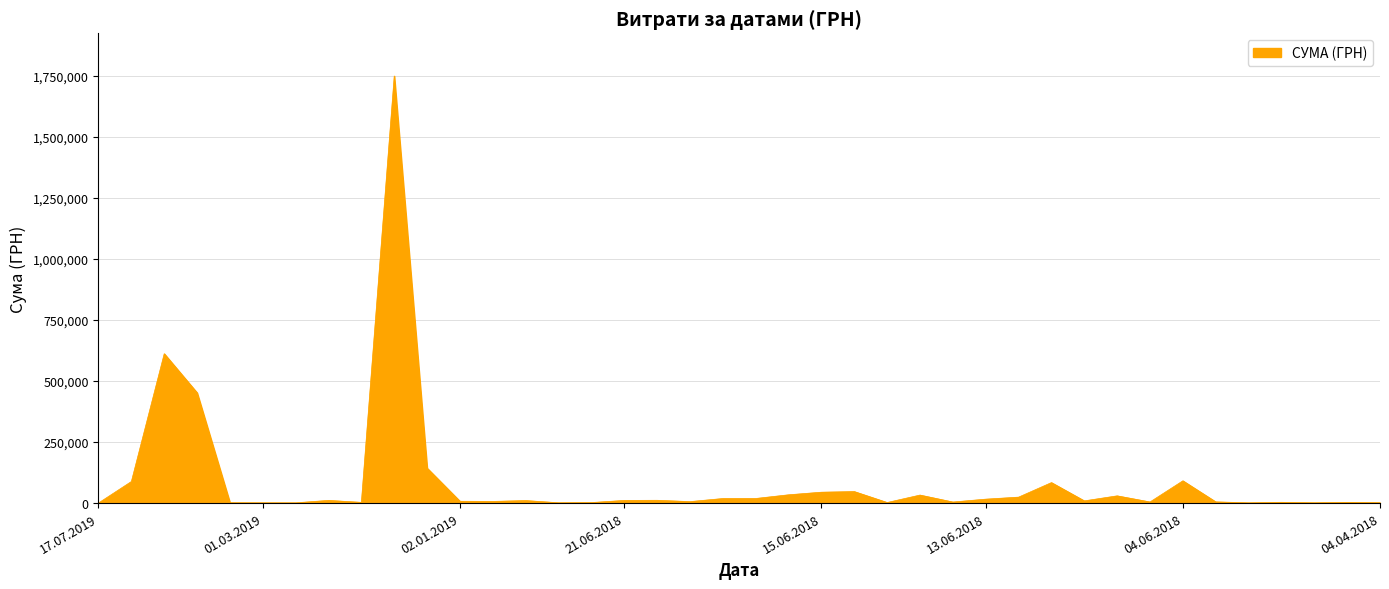

Is this an area chart (filled region under the line)?

Yes